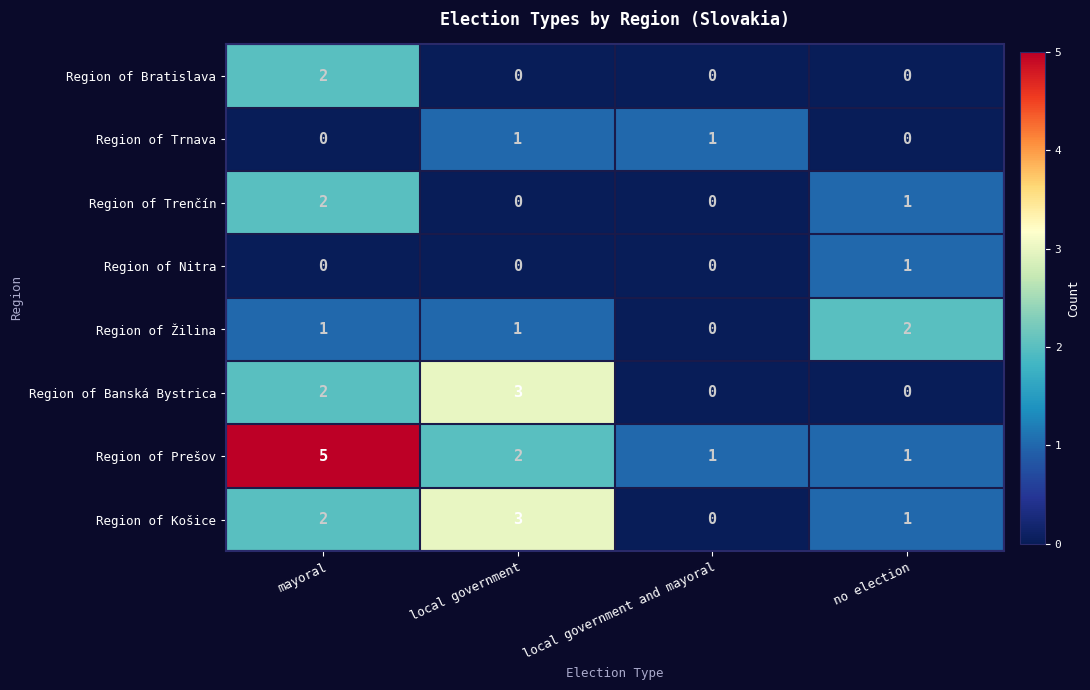

How many data points in Region of Nitra are above 0?

1